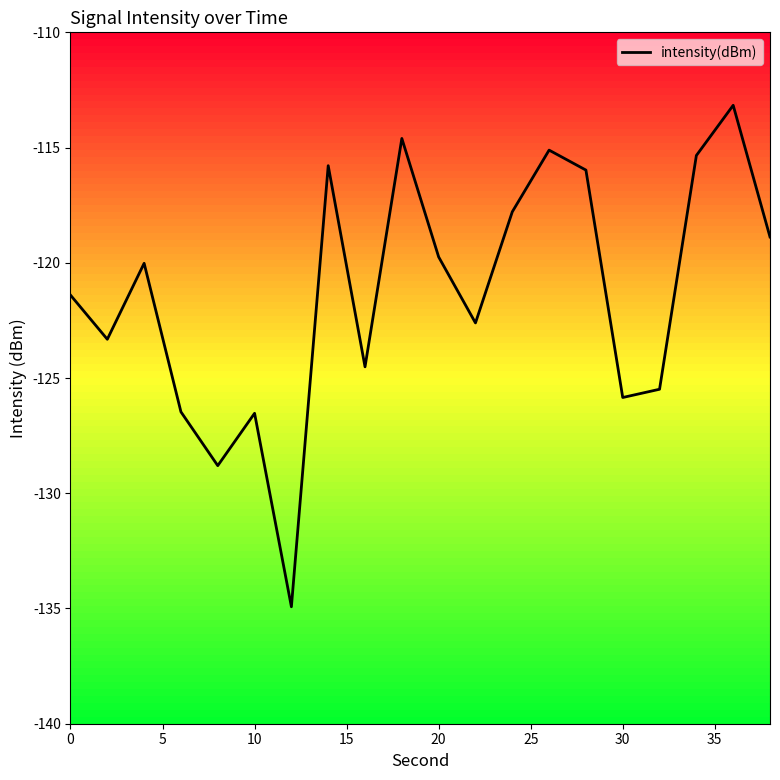

How many points are higher than both their immediate neighbors (excluding endpoints)?

6